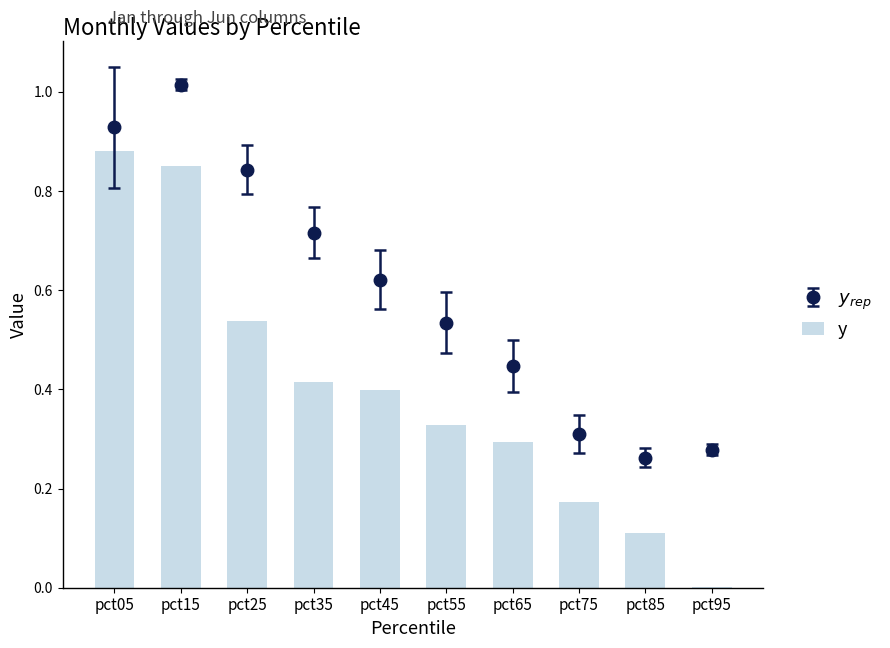

Reading right to left, extract all data points from this chart.

pct95=0.0	pct85=0.1	pct75=0.2	pct65=0.3	pct55=0.3	pct45=0.4	pct35=0.4	pct25=0.5	pct15=0.9	pct05=0.9